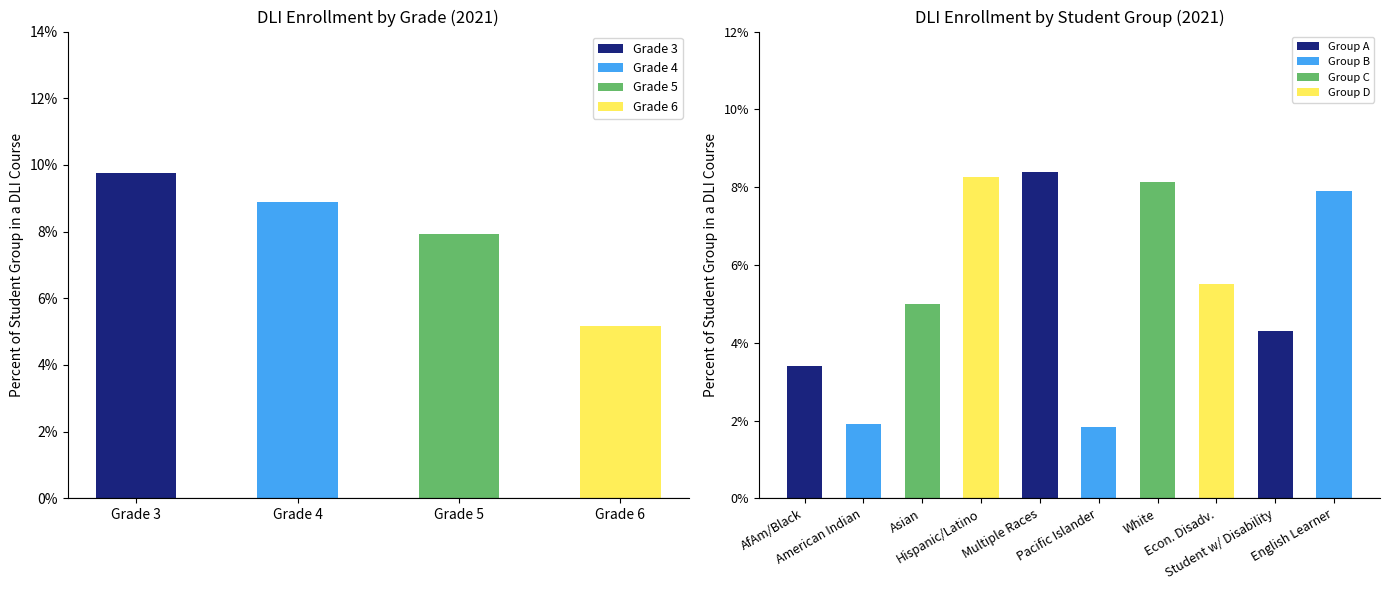

What are all the series names shown in the legend?

Grade 3, Grade 4, Grade 5, Grade 6